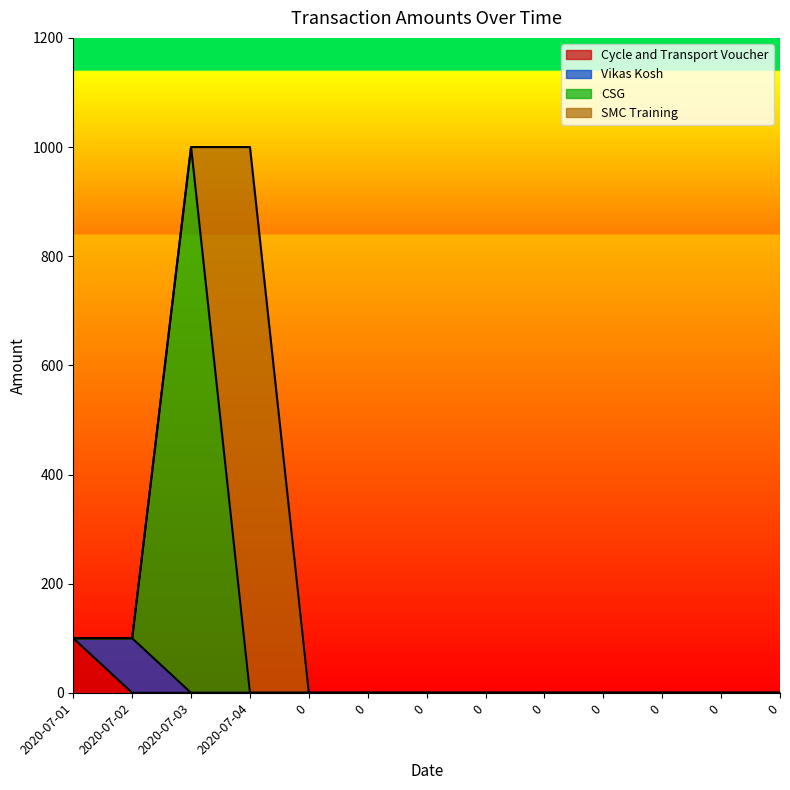

Is the value of CSG at 2020-07-02 greater than the value of Cycle and Transport Voucher at 0?

Yes